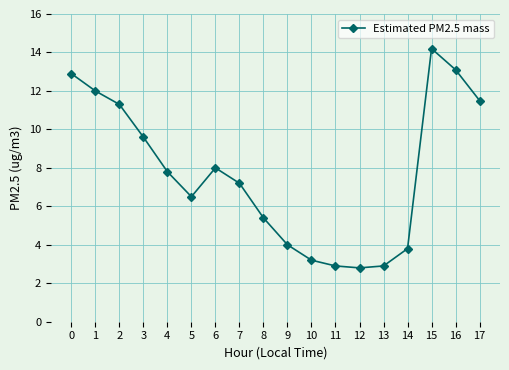

What is the sum of the values at 0 and 4?

20.7